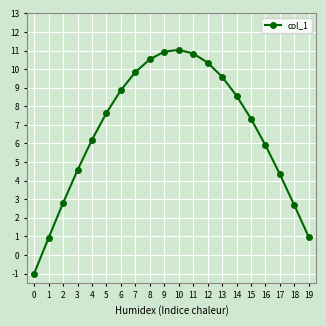

What is the approximate value at 17?

4.3